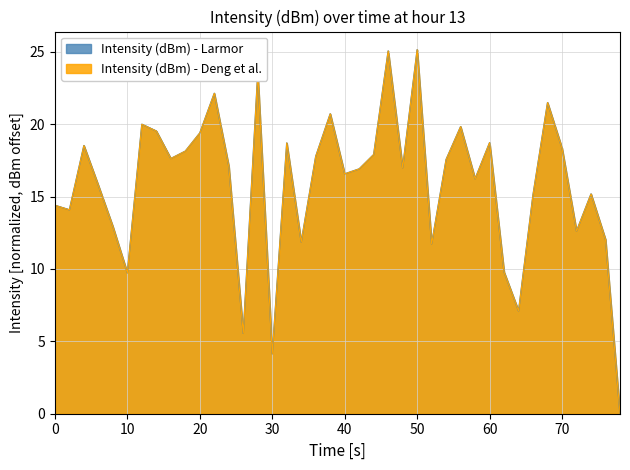

Is it true that Intensity (dBm) - Deng et al. equals 2.8 at 31?

False